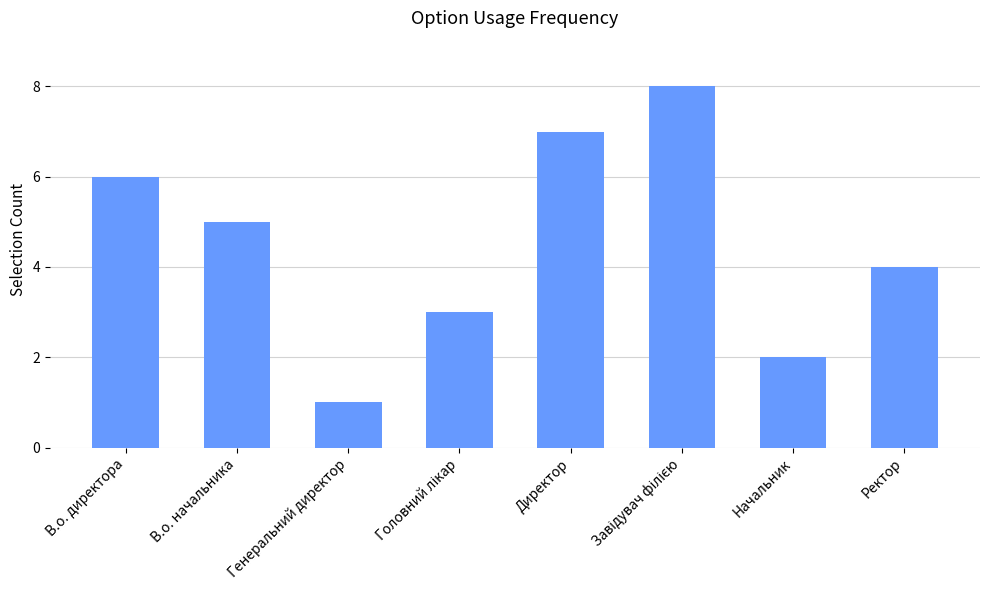

Where is the data nearest to the value 4?

Ректор